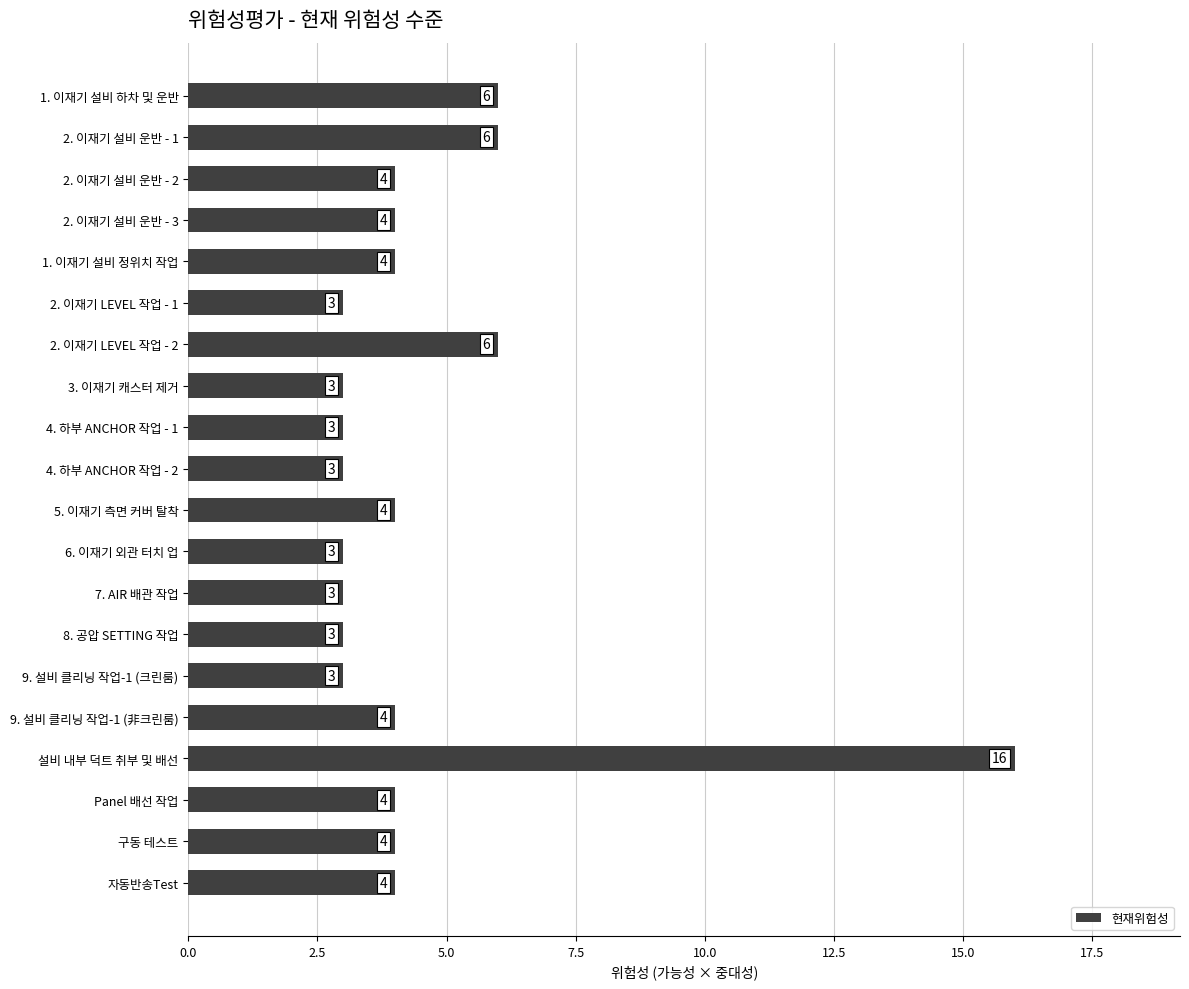

How many bars are there in total?

20